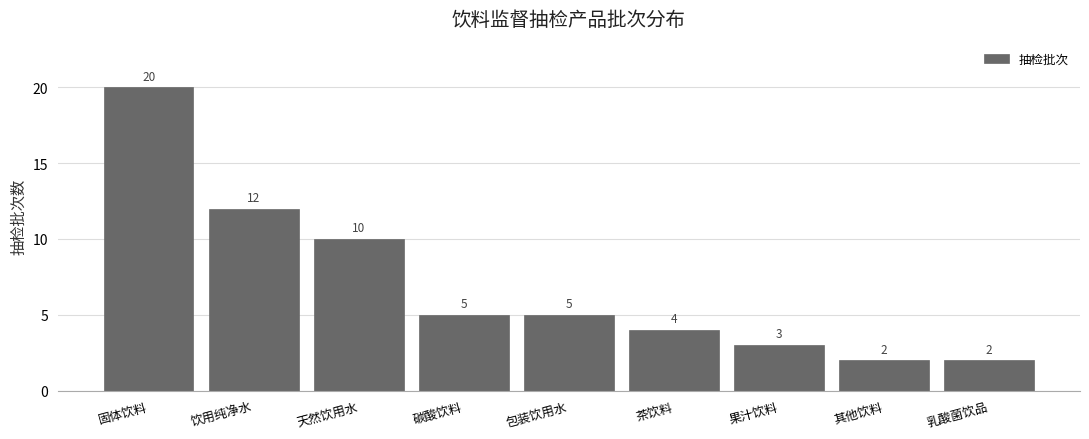

Reading left to right, transcribe all the data shown in this chart.

20	12	10	5	5	4	3	2	2